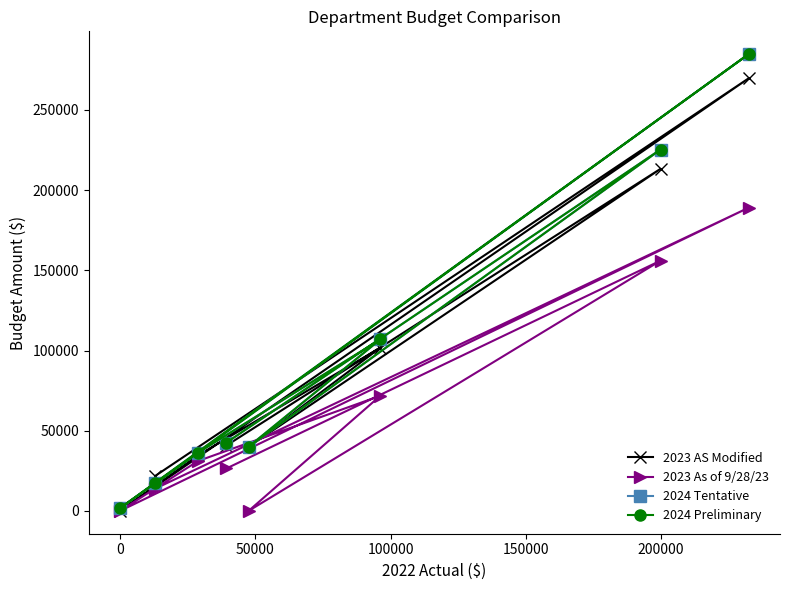

True or false: 2024 Tentative and 2023 As of 9/28/23 cross at least once.

False